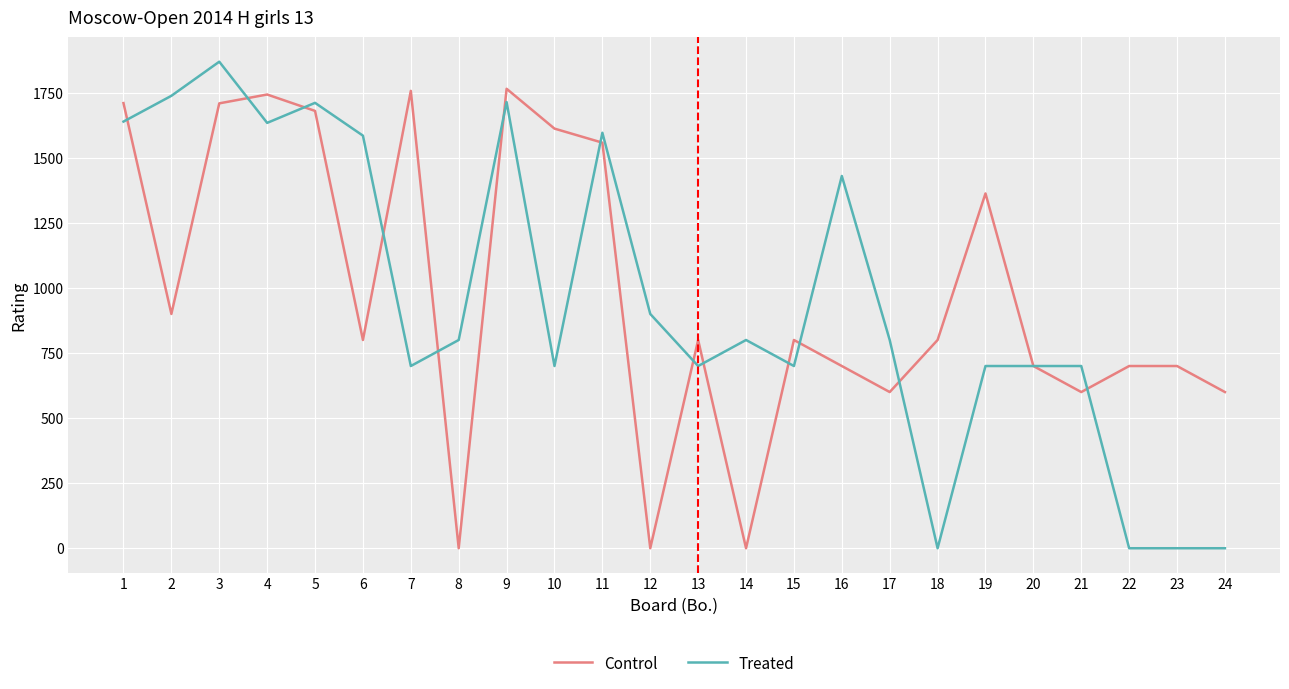

At which label is Control closest to 882?

2